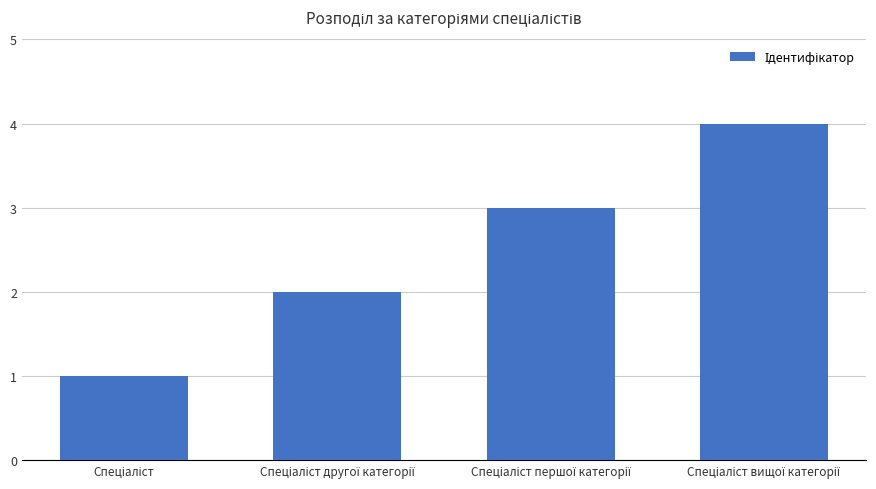

What is the sum of all values?

10